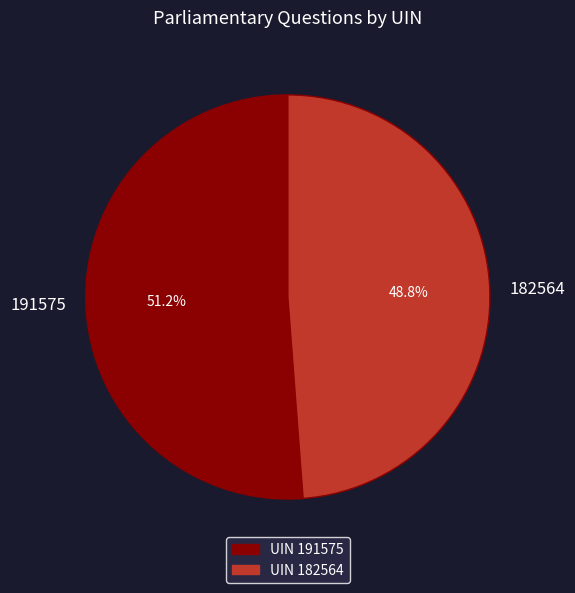

Rank the categories by value from lowest to highest.

182564, 191575